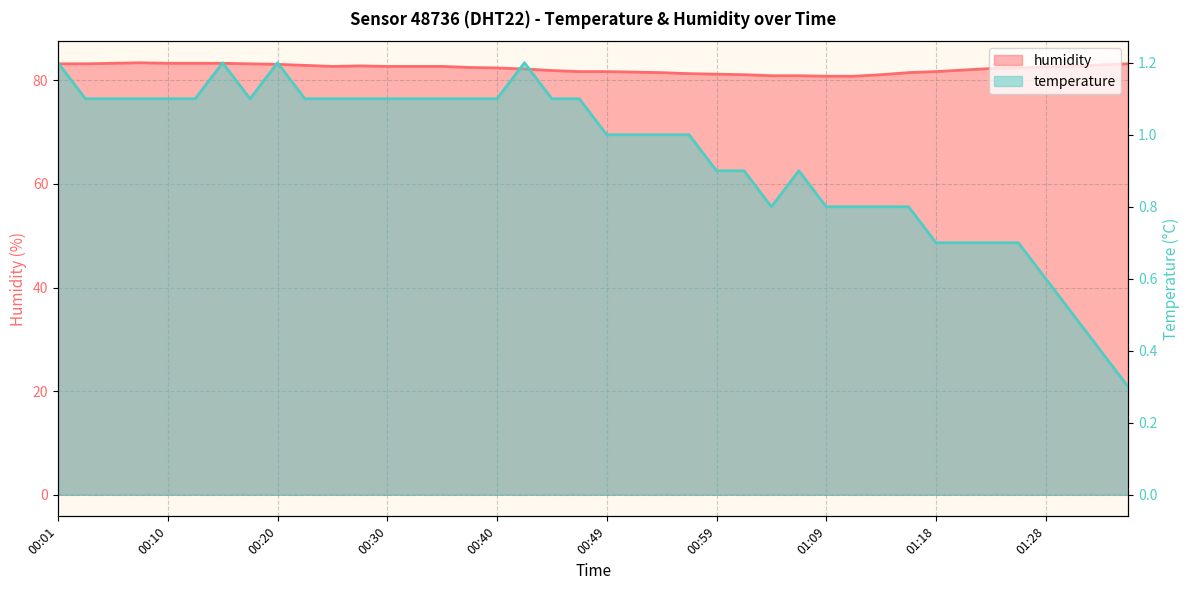

The value of temperature at 00:15 is 1.8. True or false?

False